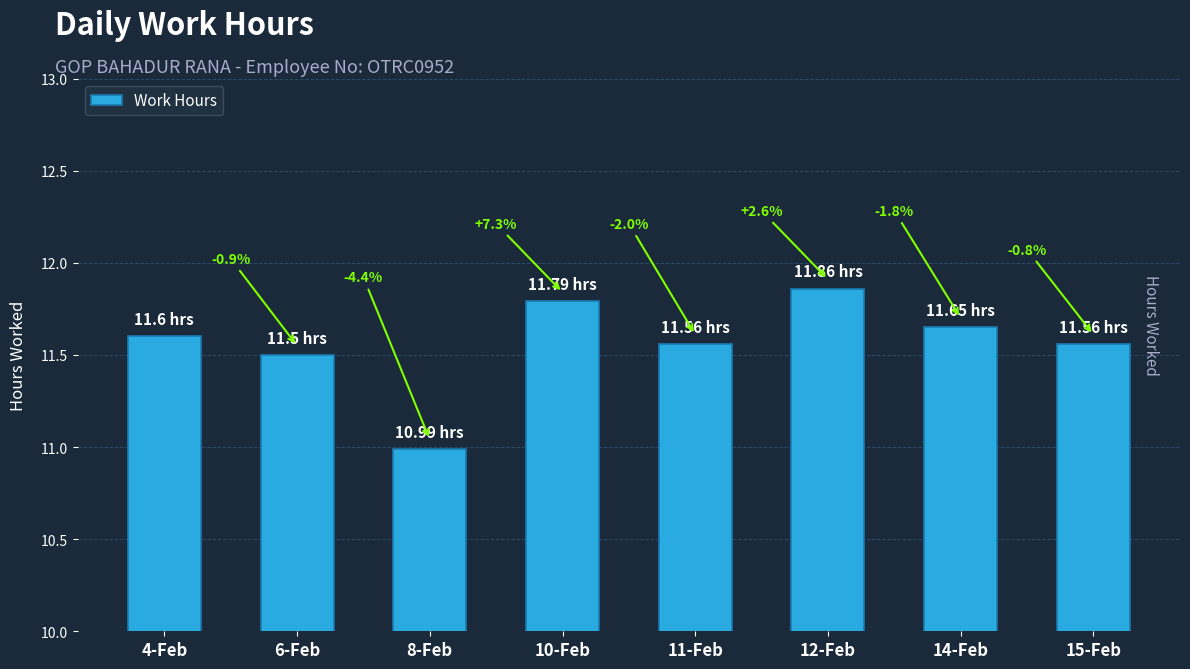

Which has a higher value, 14-Feb or 6-Feb?

14-Feb